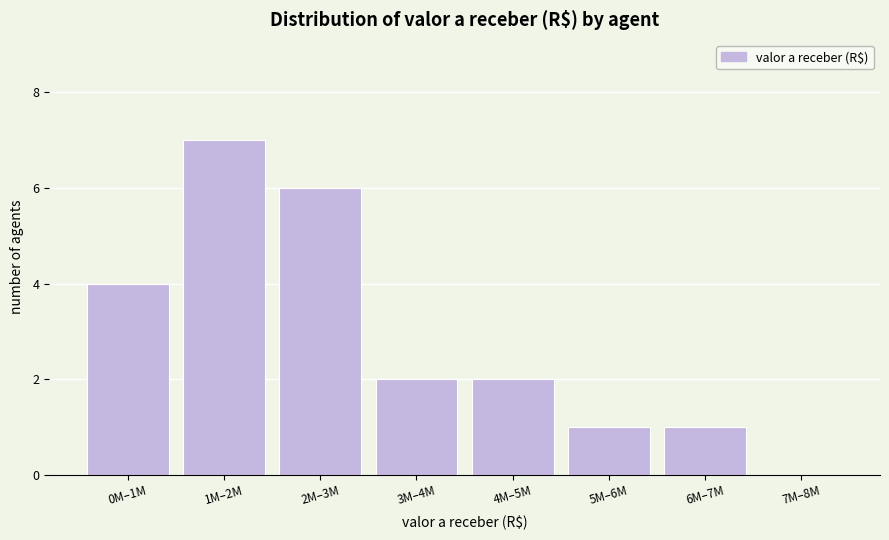

Reading left to right, list all the values displayed in this chart.

0M–1M=4	1M–2M=7	2M–3M=6	3M–4M=2	4M–5M=2	5M–6M=1	6M–7M=1	7M–8M=0